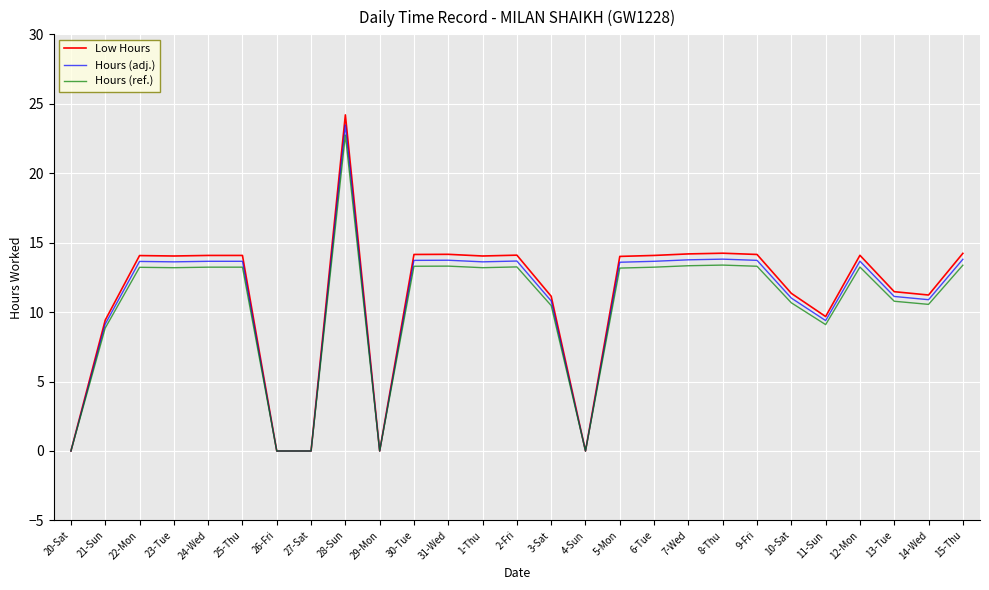

What is the sum of the Hours (ref.) values at 14-Wed and 25-Thu?

23.8